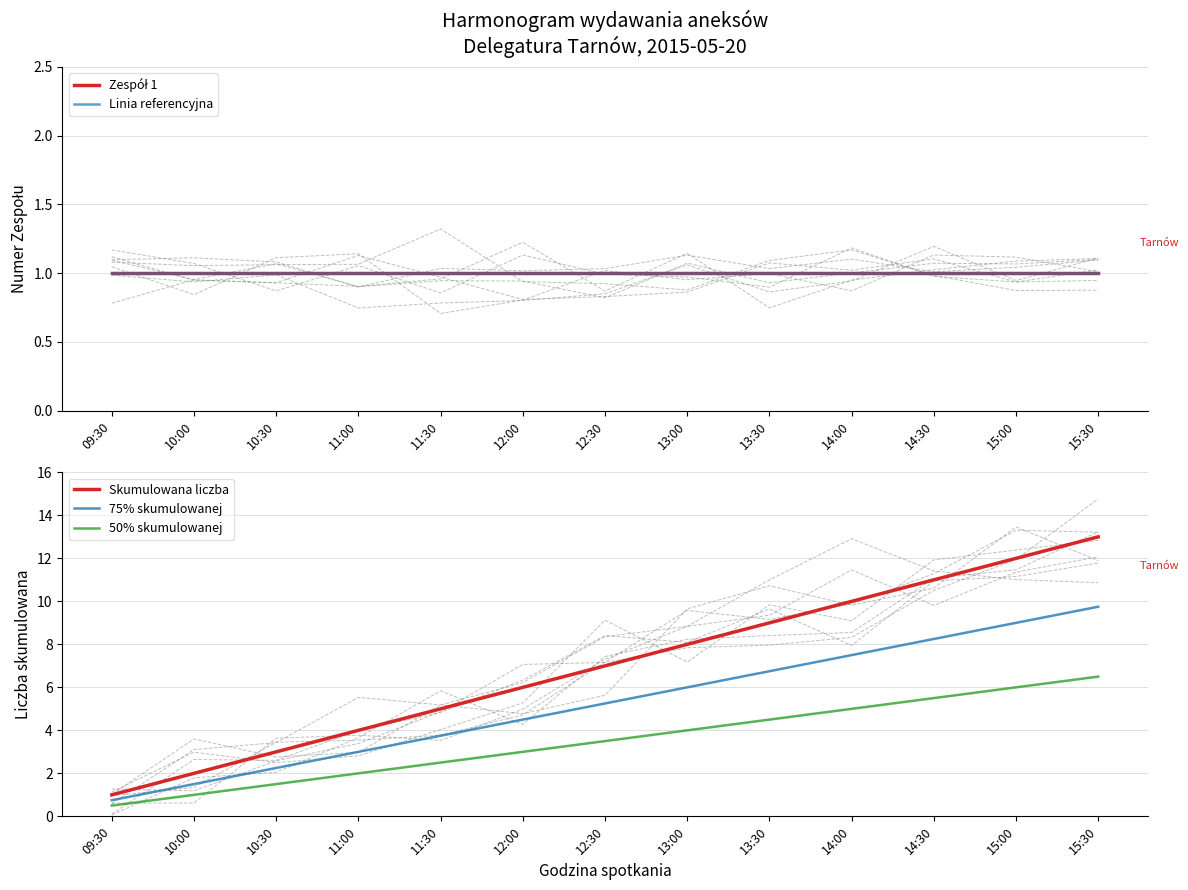

True or false: 75% skumulowanej has a value of 8.2 at 14:30.

True